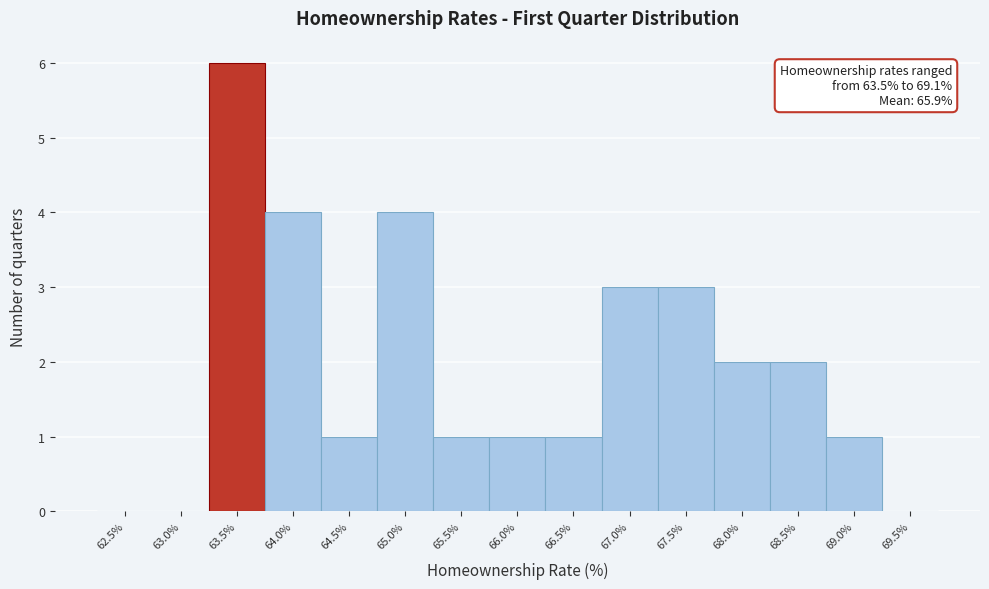

Reading left to right, extract all data points from this chart.

62.5%=0	63.0%=0	63.5%=6	64.0%=4	64.5%=1	65.0%=4	65.5%=1	66.0%=1	66.5%=1	67.0%=3	67.5%=3	68.0%=2	68.5%=2	69.0%=1	69.5%=0